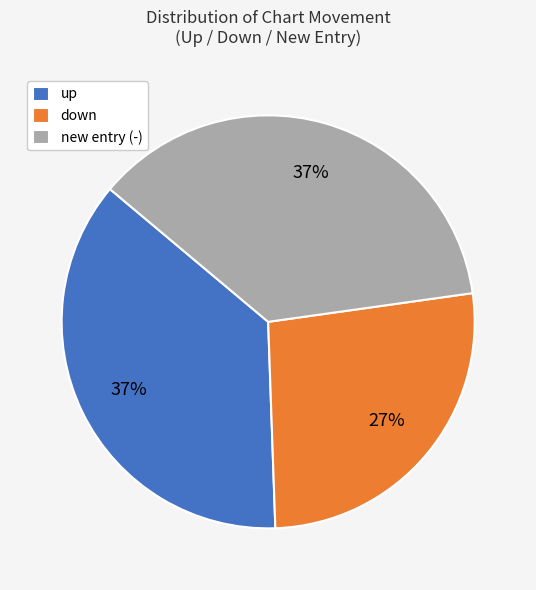

How many slices are in this pie chart?

3